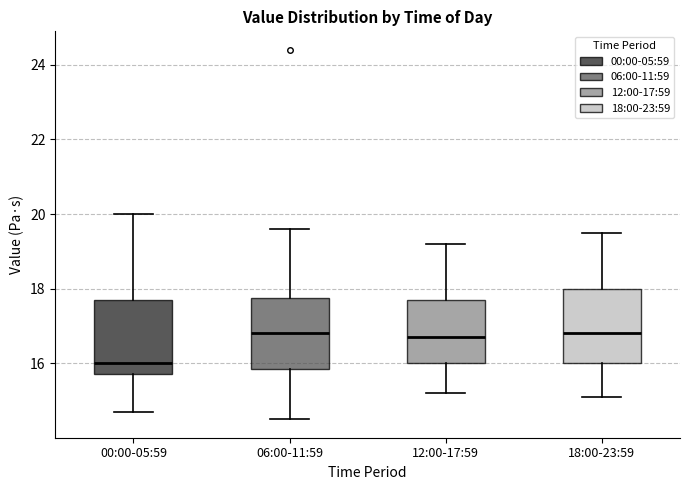

Where does the lower whisker of the box for 18:00-23:59 end on the y-axis? The values are not printed on the chart, so give them approximately, as read against the axis.

15.2